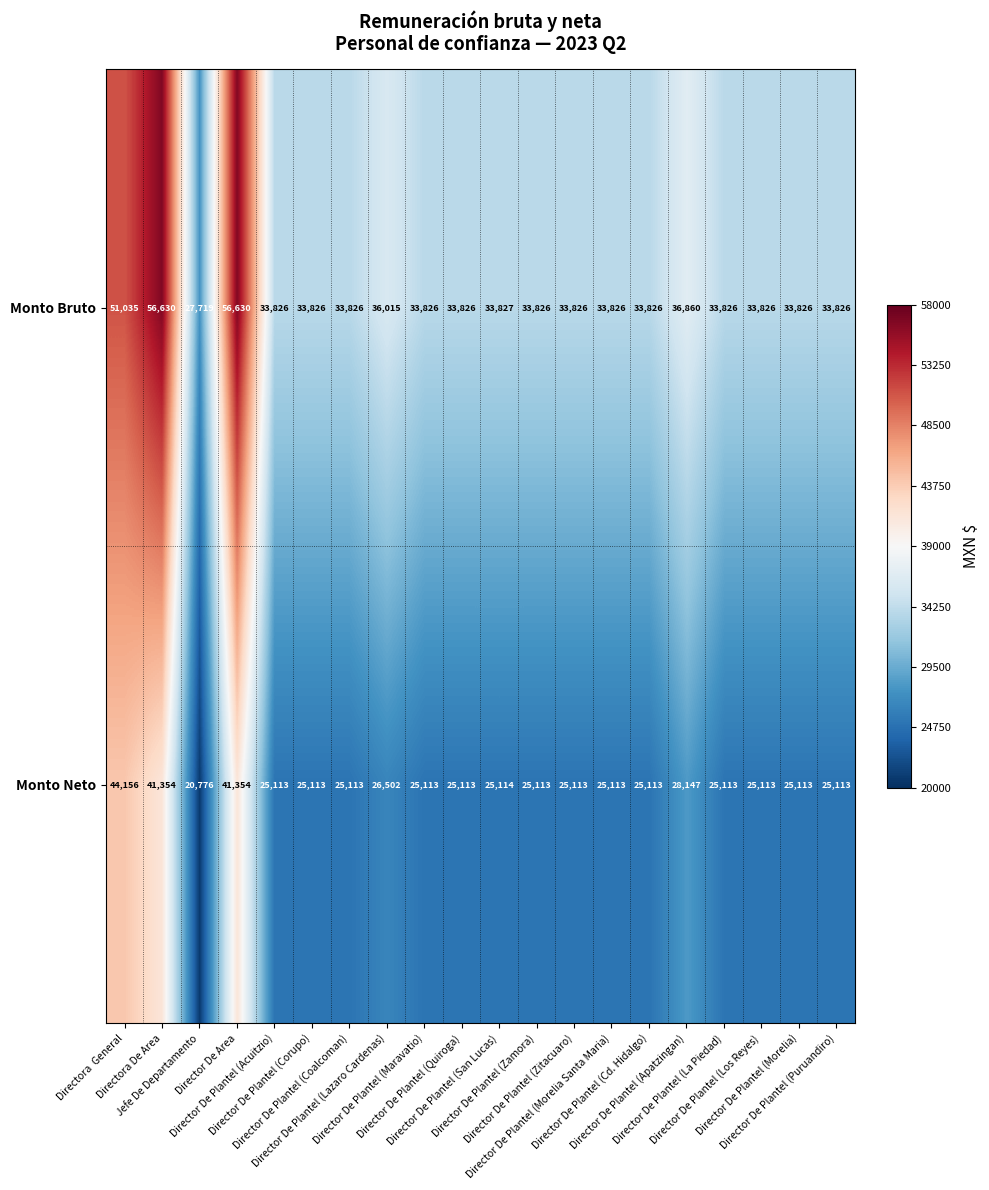

At how many categories does at least one series exceed 23195?

20